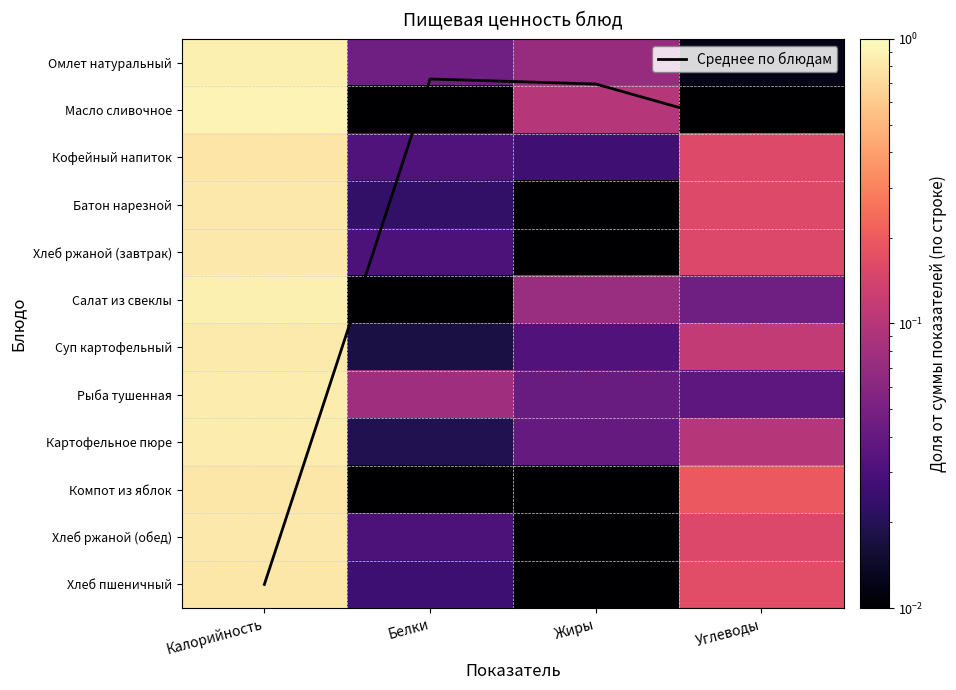

What is the maximum value for Картофельное пюре?

0.8